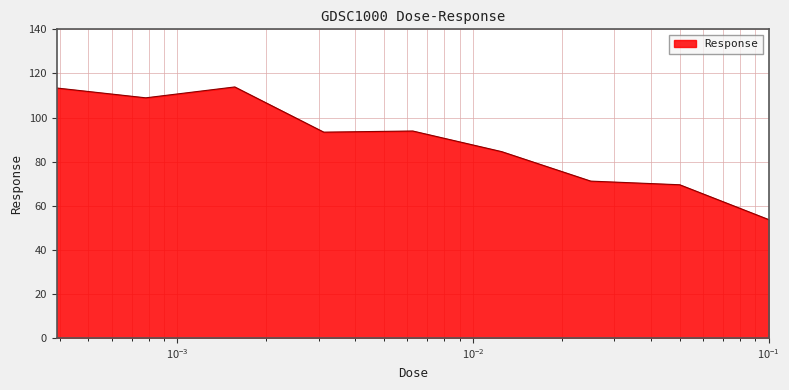

What is the difference between the maximum and minimum values?

60.2